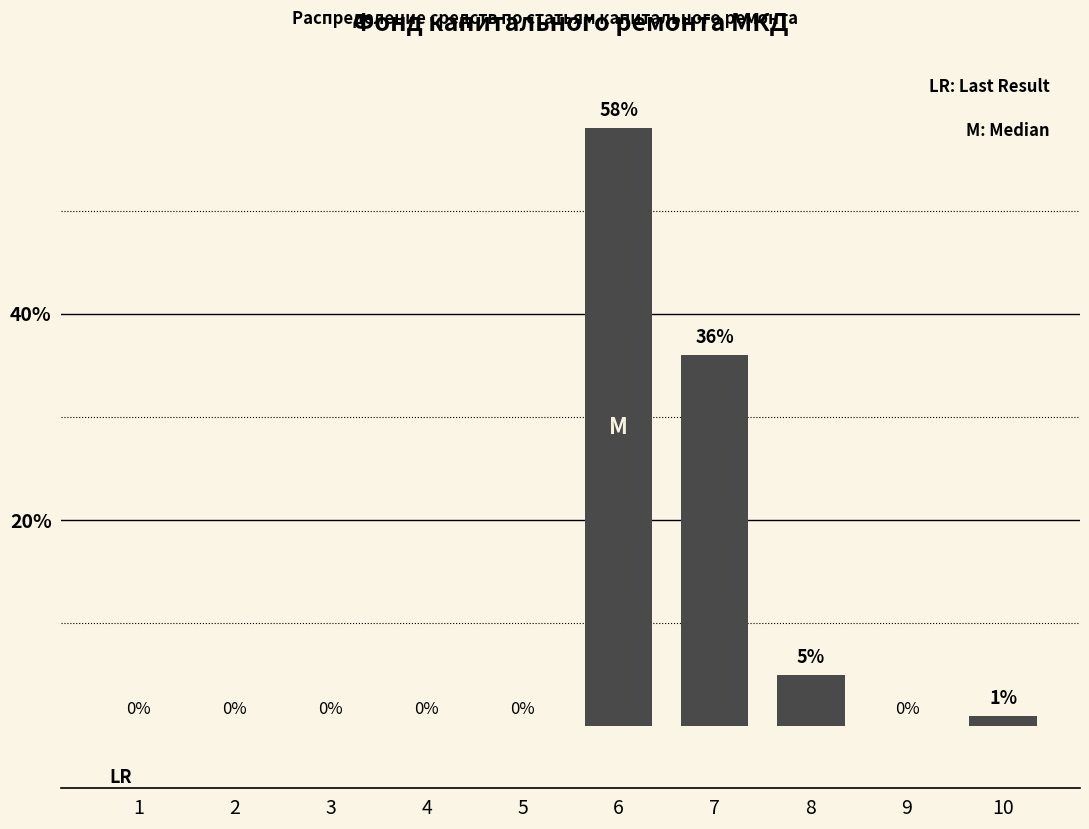

What is the sum of all values?

100